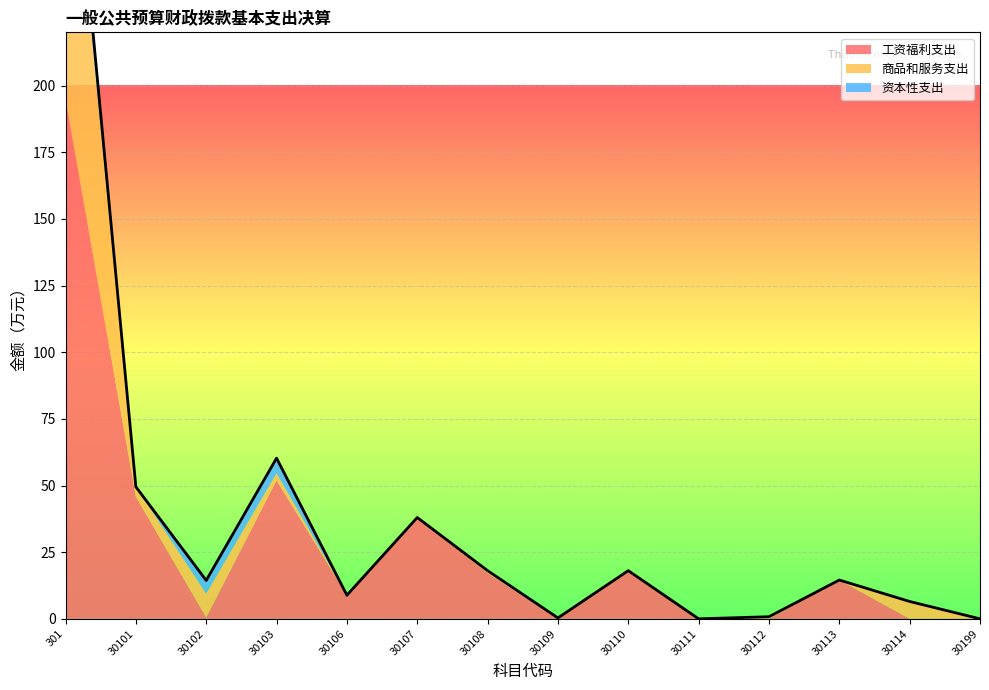

Reading left to right, extract all data points from this chart.

工资福利支出: 194.9	45.8	0.5	51.9	8.8	38.0	17.2	0.0	18.1	0.0	0.0	14.6	0.0	0.0
商品和服务支出: 123.6	3.7	8.9	2.6	0.0	0.0	0.9	0.3	0.0	0.0	0.8	0.0	6.5	0.0
资本性支出: 10.7	0.0	5.0	5.7	0.0	0.0	0.0	0.0	0.0	0.0	0.0	0.0	0.0	0.0